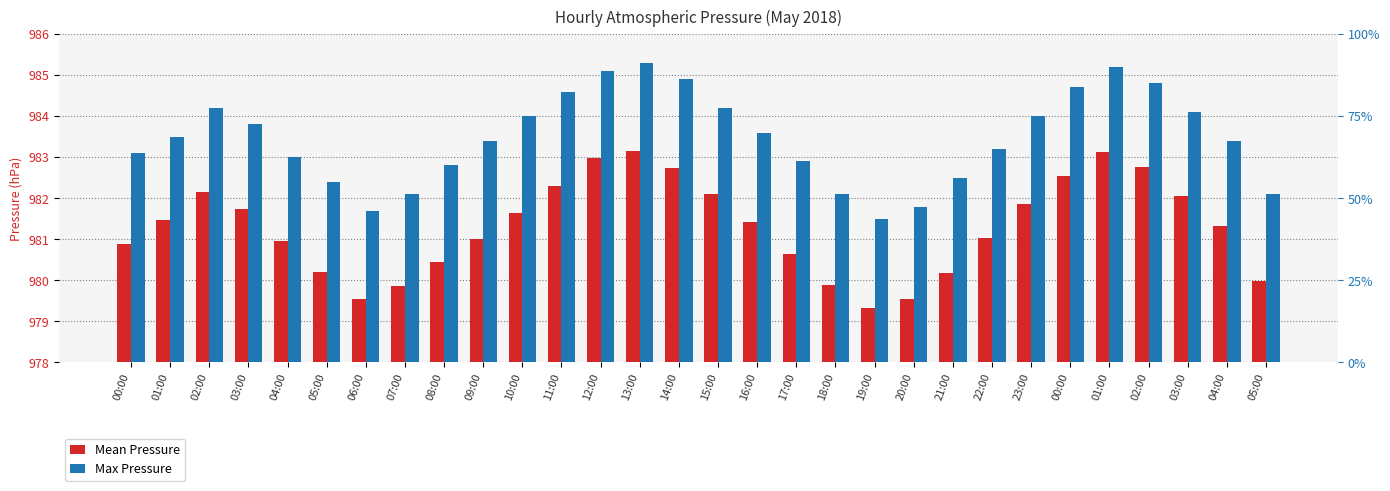

What is the sum of all Max Pressure values?

29504.0